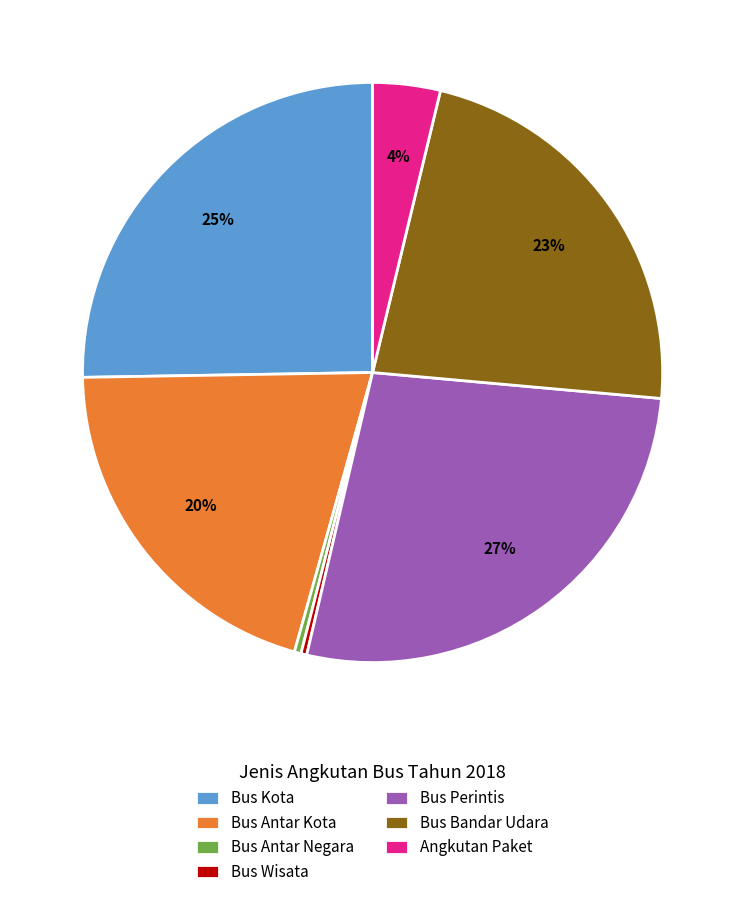

Which slice is the largest?

Bus Perintis